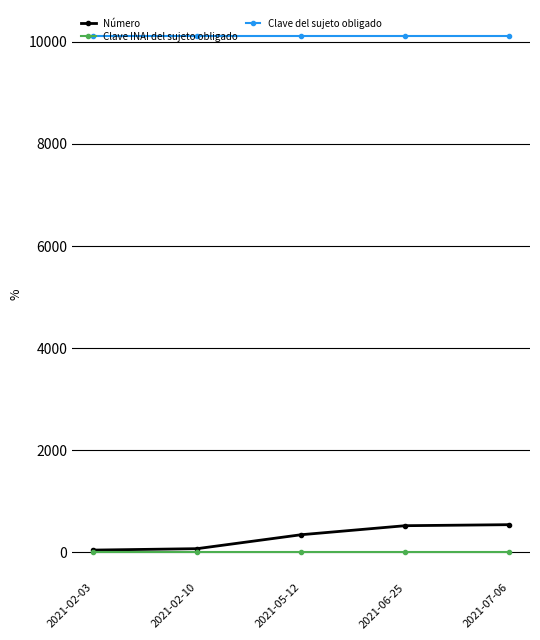

At how many categories does at least one series exceed 5503?

5